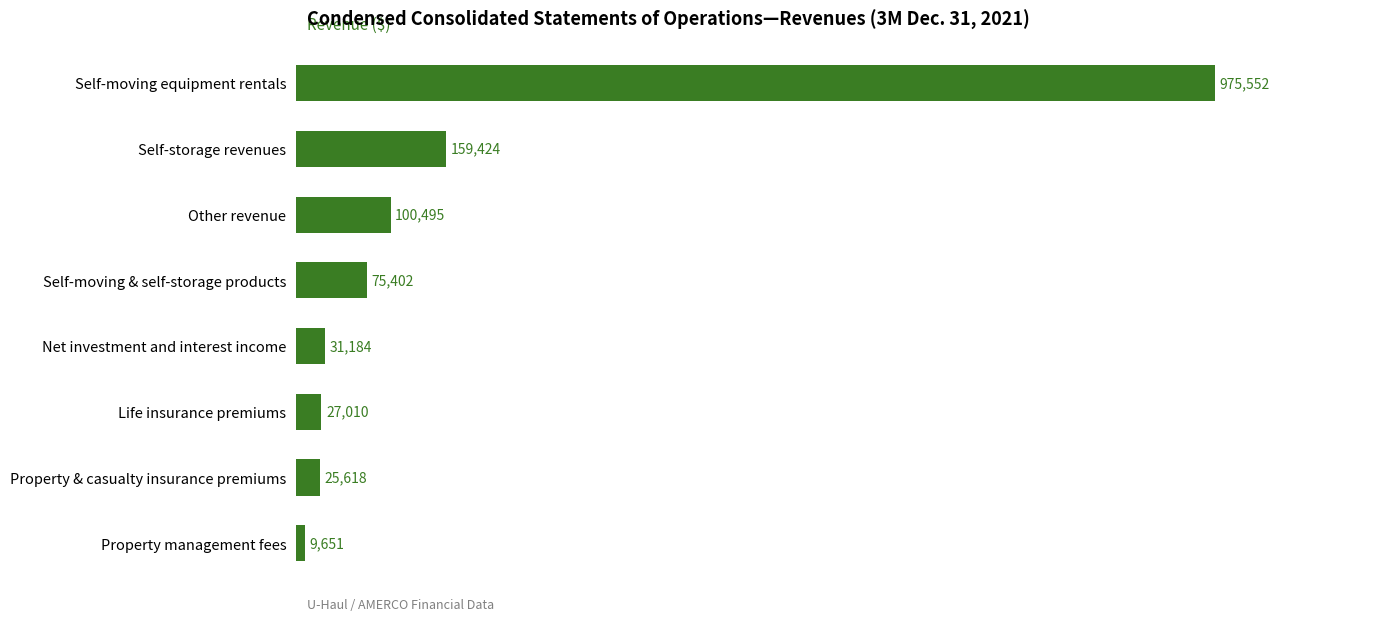

Rank the categories by value from highest to lowest.

Self-moving equipment rentals, Self-storage revenues, Other revenue, Self-moving & self-storage products, Net investment and interest income, Life insurance premiums, Property & casualty insurance premiums, Property management fees